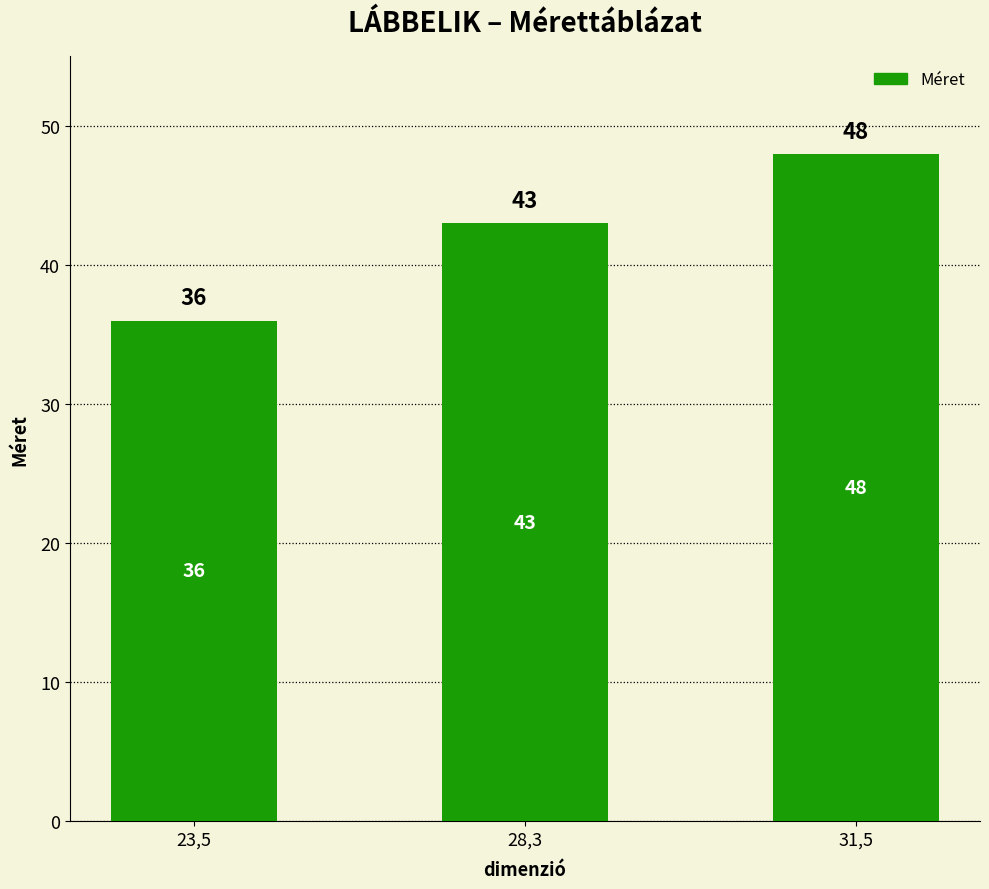

True or false: the data shows 27 at 31,5.

False